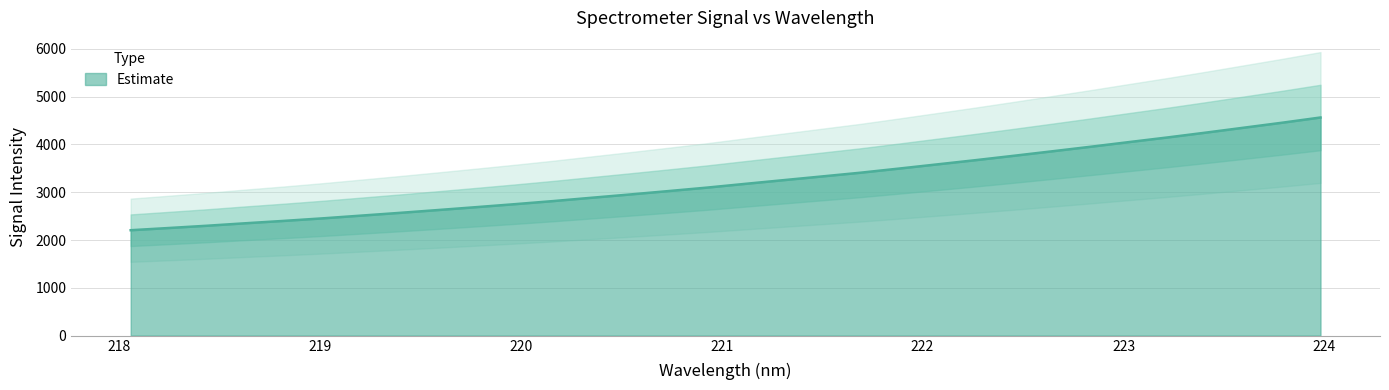

Rank the categories by value from lowest to highest.

218.0596, 218.2508, 218.442, 218.6332, 218.8244, 219.0156, 219.2067, 219.3979, 219.589, 219.7801, 219.9712, 220.1623, 220.3533, 220.5444, 220.7354, 220.9264, 221.1174, 221.3083, 221.4993, 221.6902, 221.8812, 222.0721, 222.263, 222.4538, 222.6447, 222.8355, 223.0264, 223.2172, 223.408, 223.5987, 223.7895, 223.9802